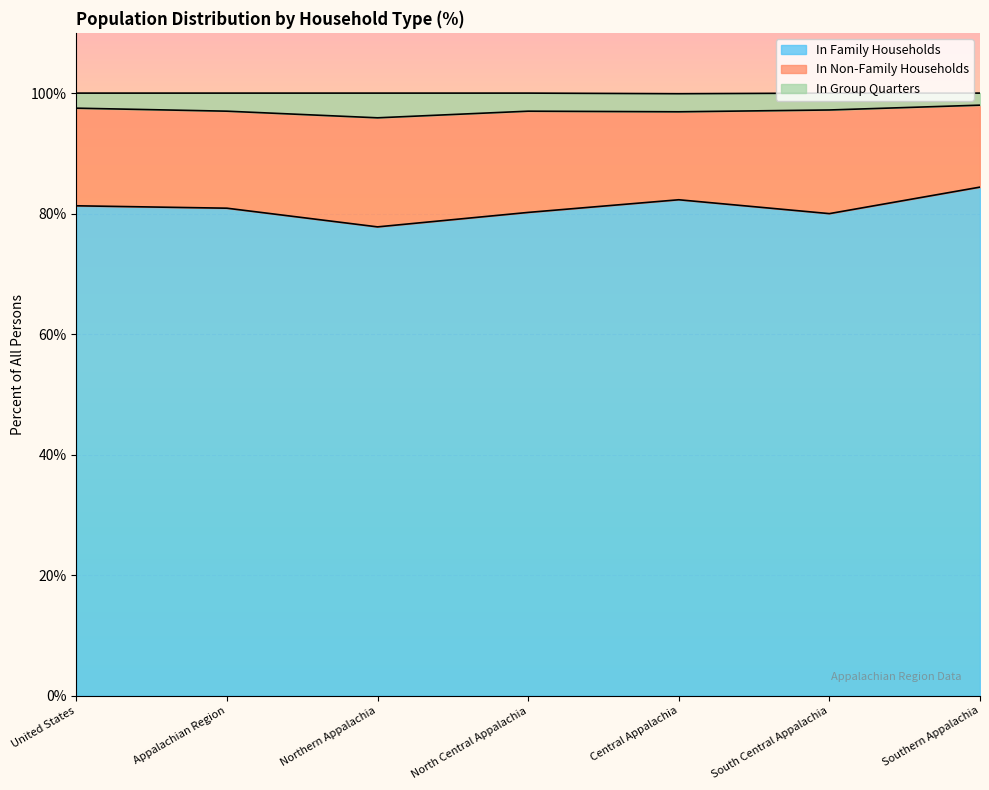

How many values in the In Family Households series are below 80?

1